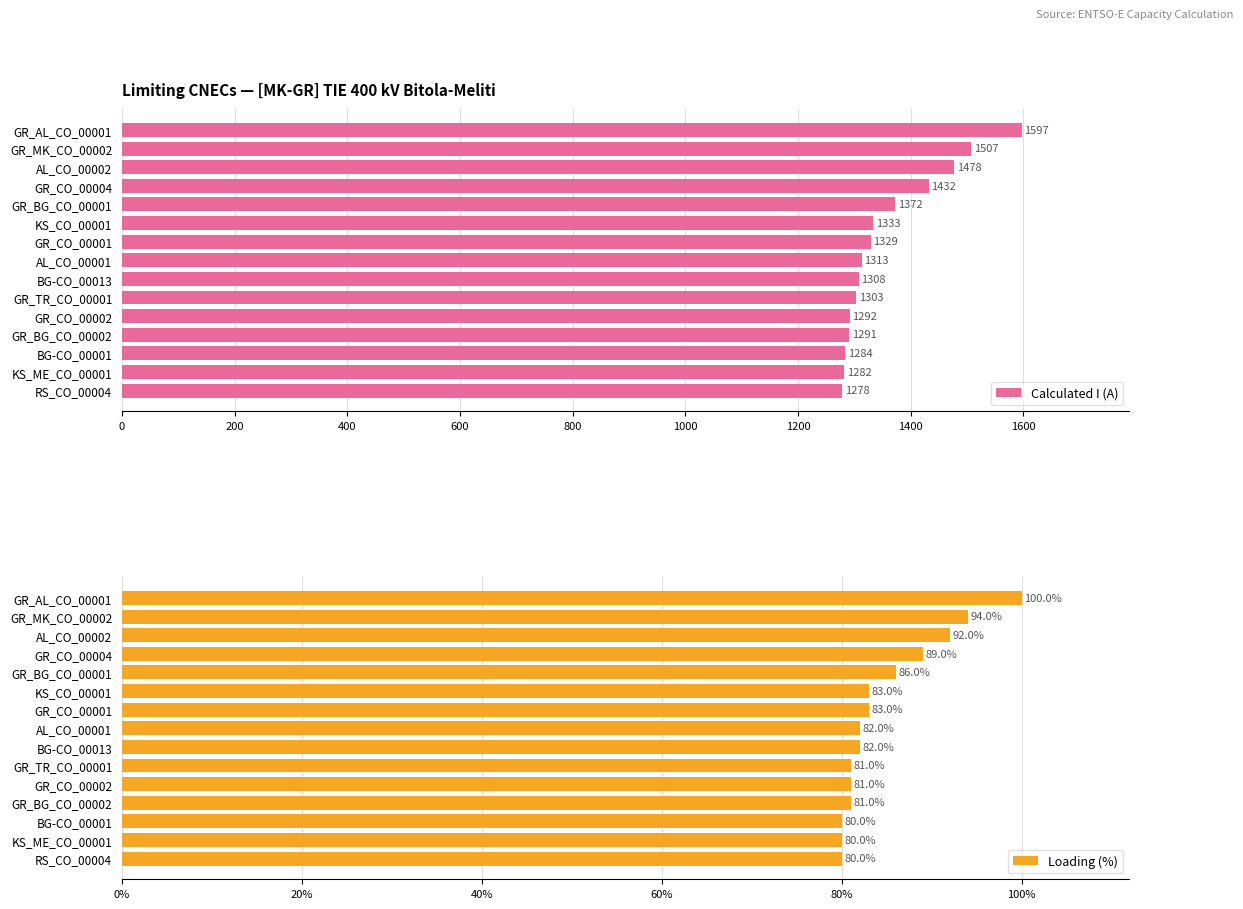

Which series has the largest total across all categories?

Calculated I (A)